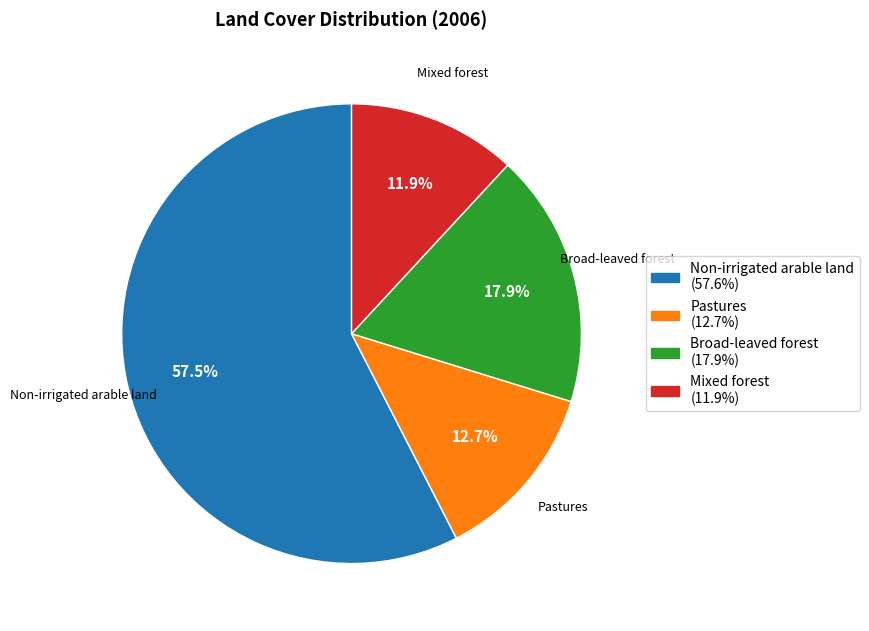

What is the ratio of the value at Mixed forest to the value at Non-irrigated arable land?

0.2